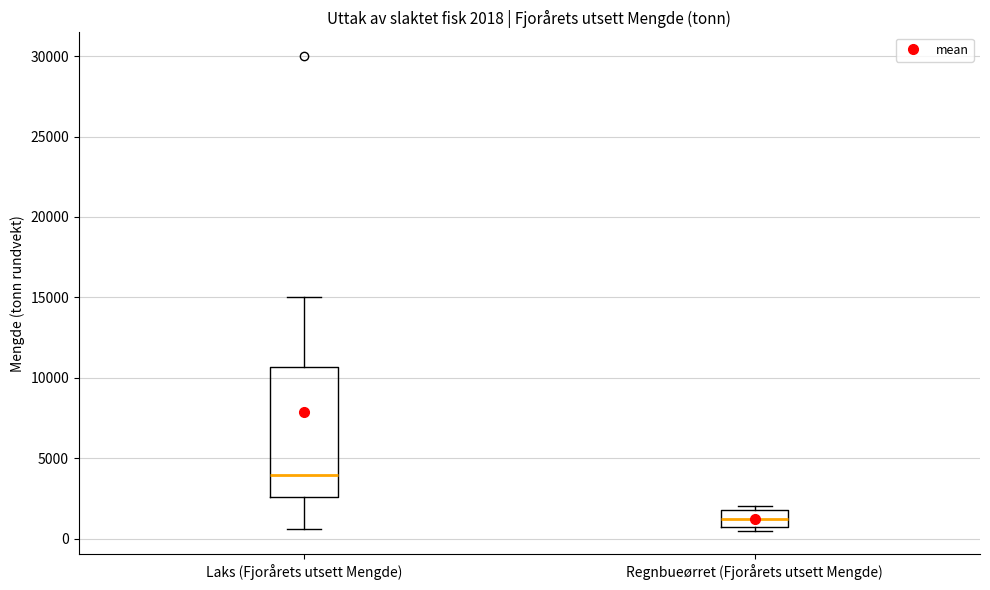

Which box's median line is the highest?

Laks (Fjorårets utsett Mengde)